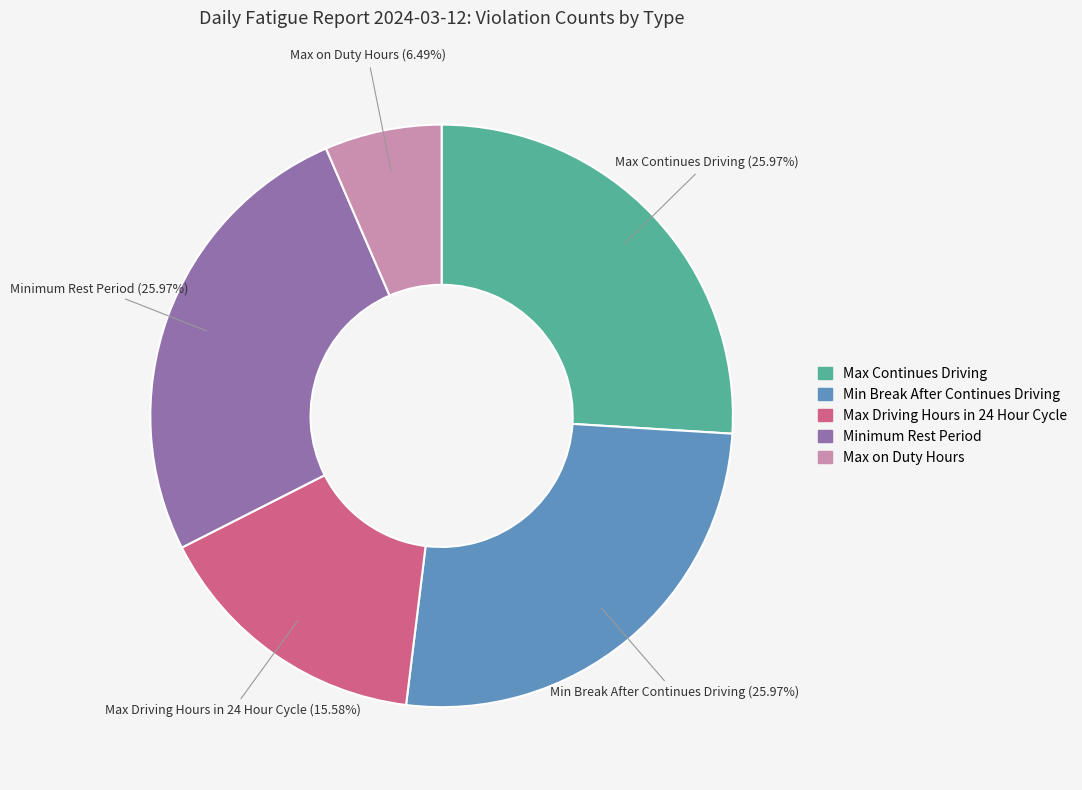

How many segments does this pie chart have?

5